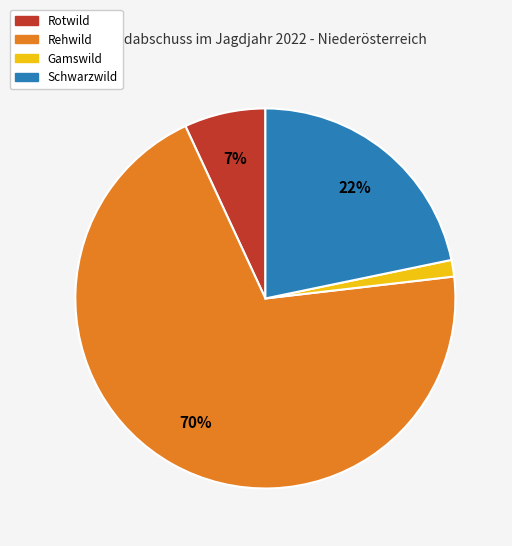

Does Rehwild account for over 50% of the chart?

Yes